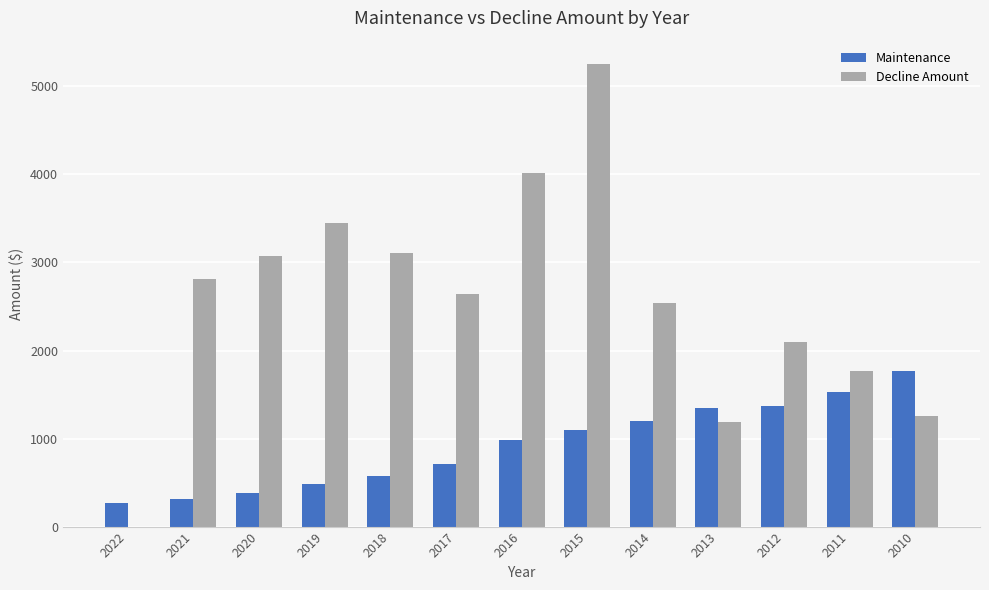

What is the total value across all series at 2015?

6350